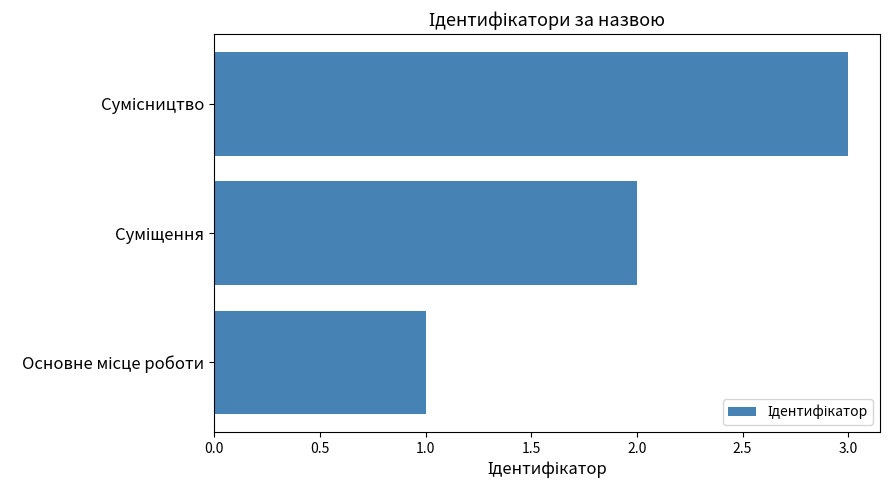

What is the greatest value displayed?

3